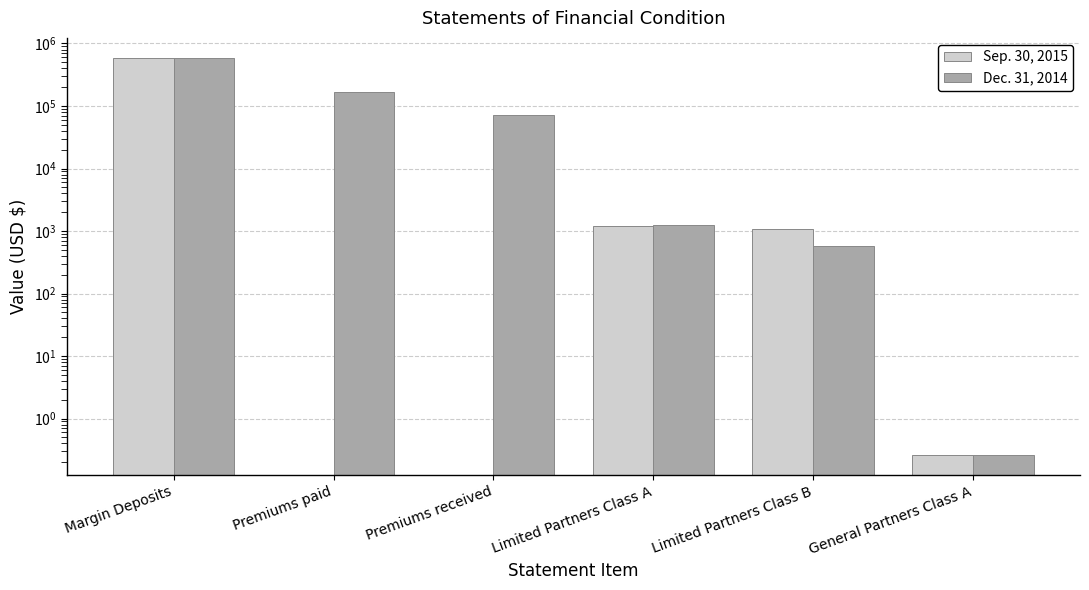

List the labels in order of Dec. 31, 2014 value, largest first.

Margin Deposits, Premiums paid, Premiums received, Limited Partners Class A, Limited Partners Class B, General Partners Class A